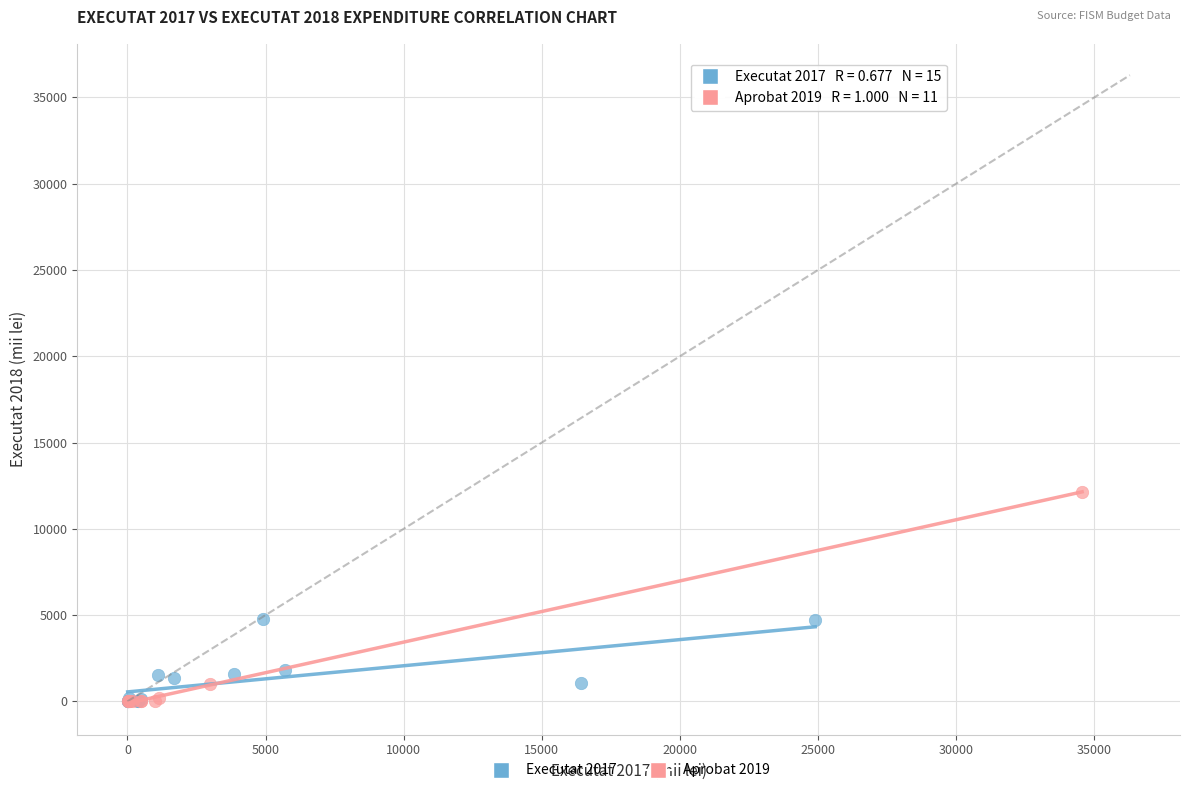

Which series has the widest spread of Y values?

Aprobat 2019